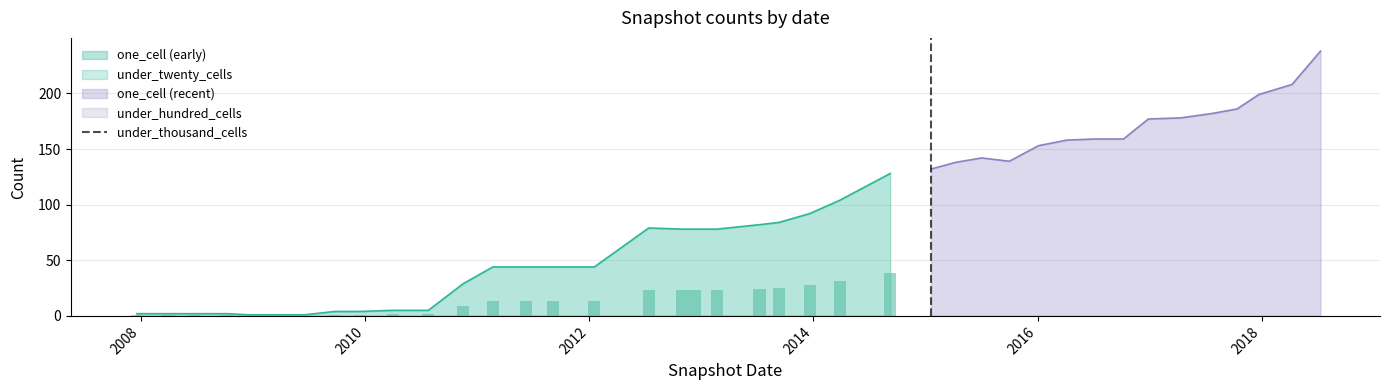

How many bars are there in total?

25